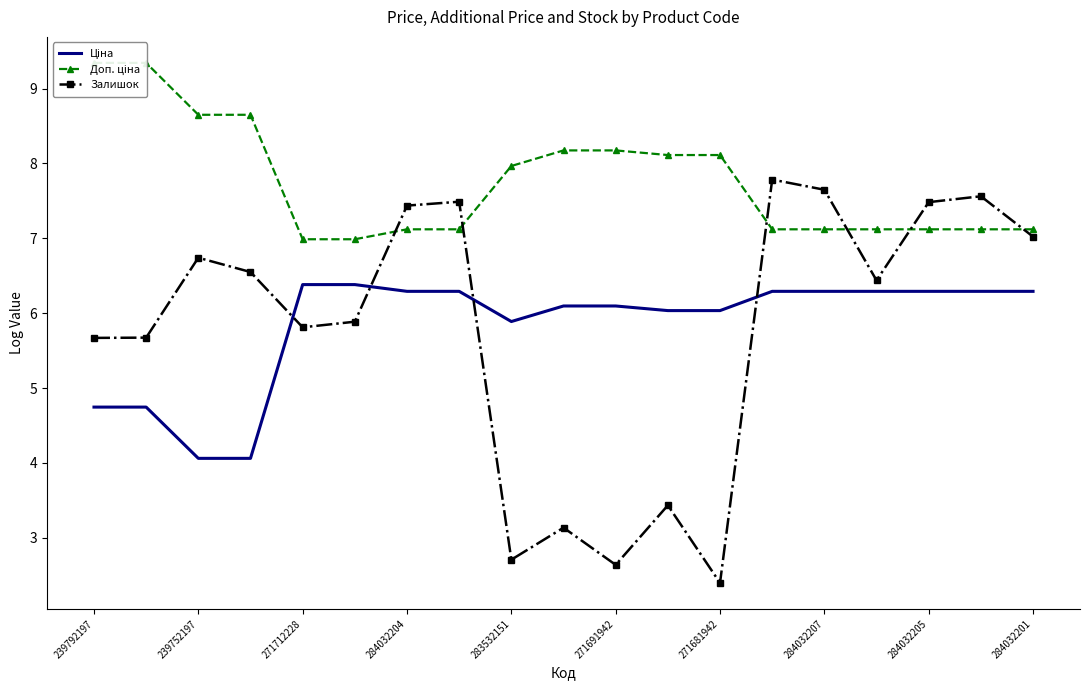

How many lines are shown in the chart?

3